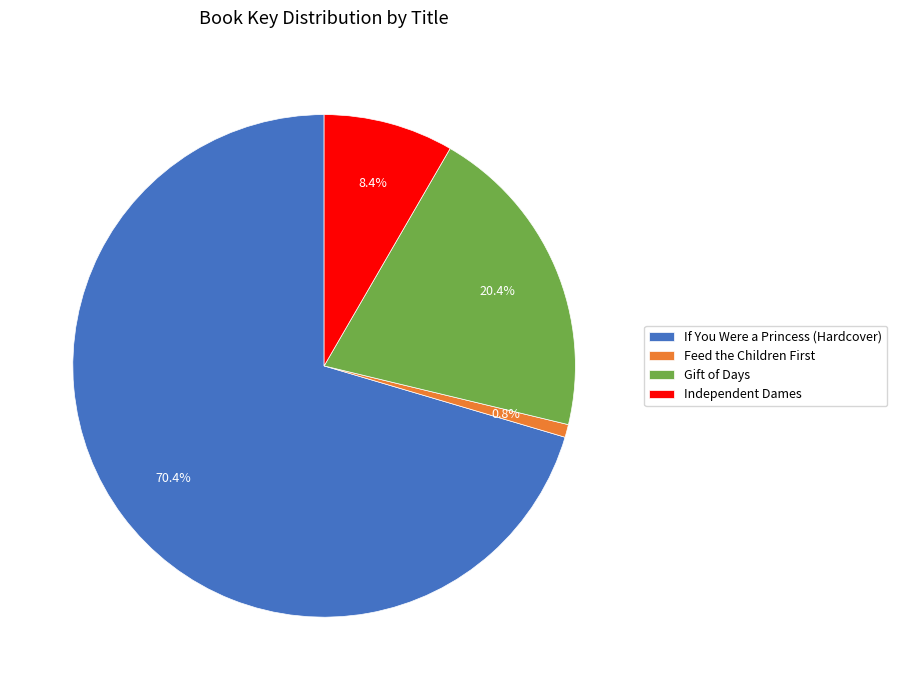

What is the largest slice in the pie chart?

If You Were a Princess (Hardcover)